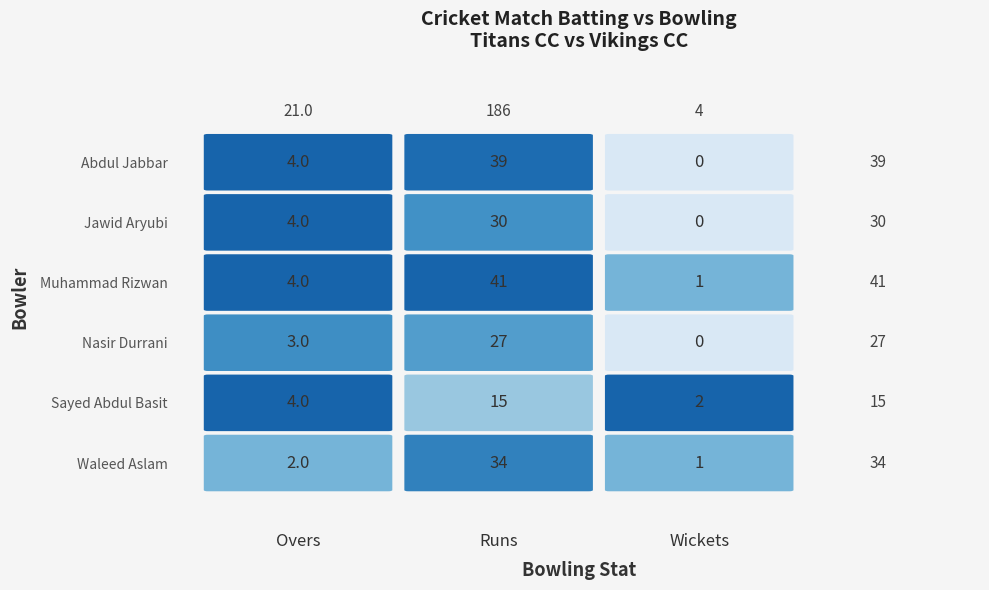

Is the value of Abdul Jabbar at 0 greater than the value of Nasir Durrani at 2?

Yes